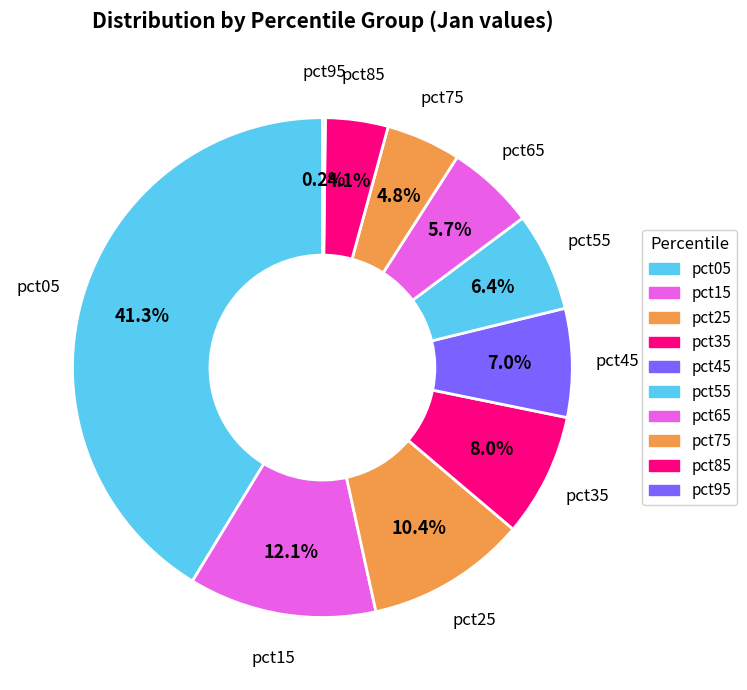

How many slices are in this pie chart?

10